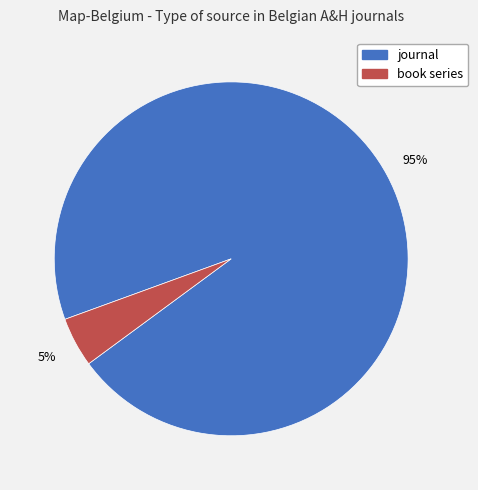

The journal slice represents 95% of the pie. True or false?

True